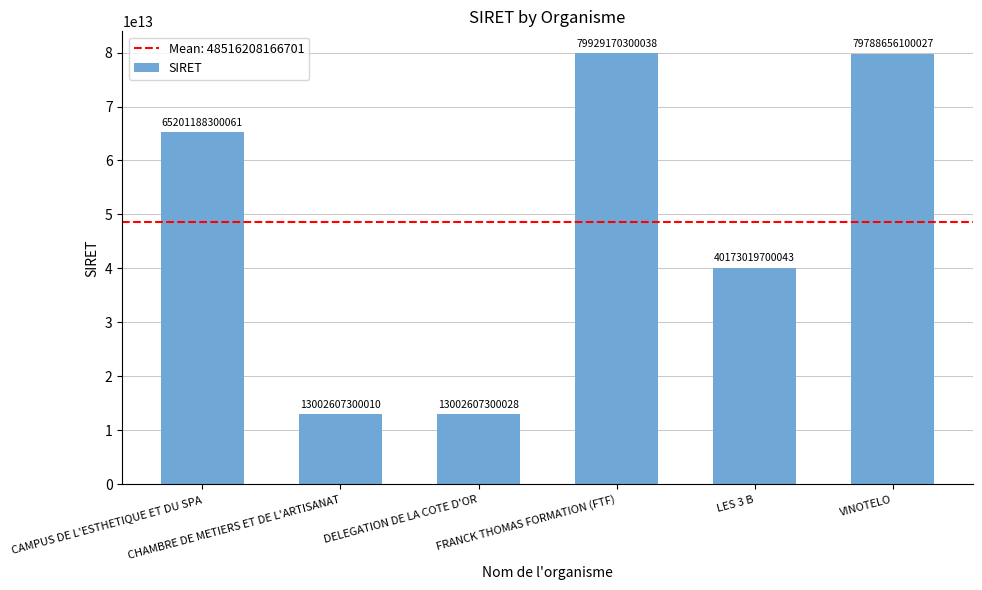

What is the label of the 5th bar from the left?

LES 3 B